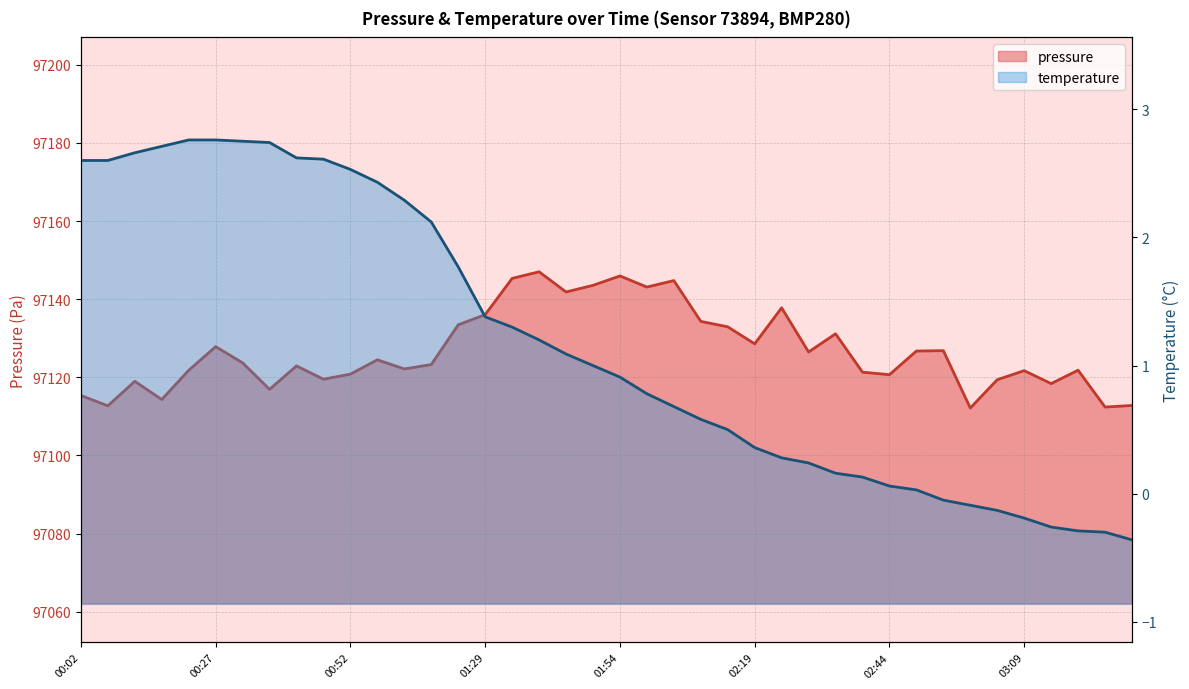

Approximately how many times larger is the value at 01:34 compared to 02:24?

1.0